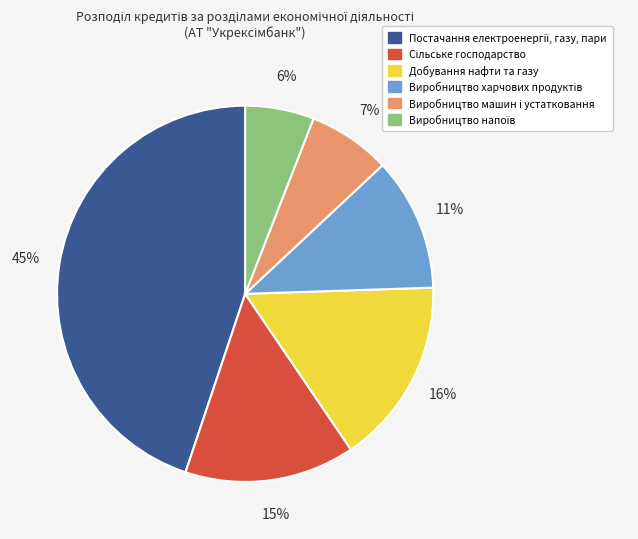

To the nearest percent, what is the difference between the largest and smallest slice percentages?

39%